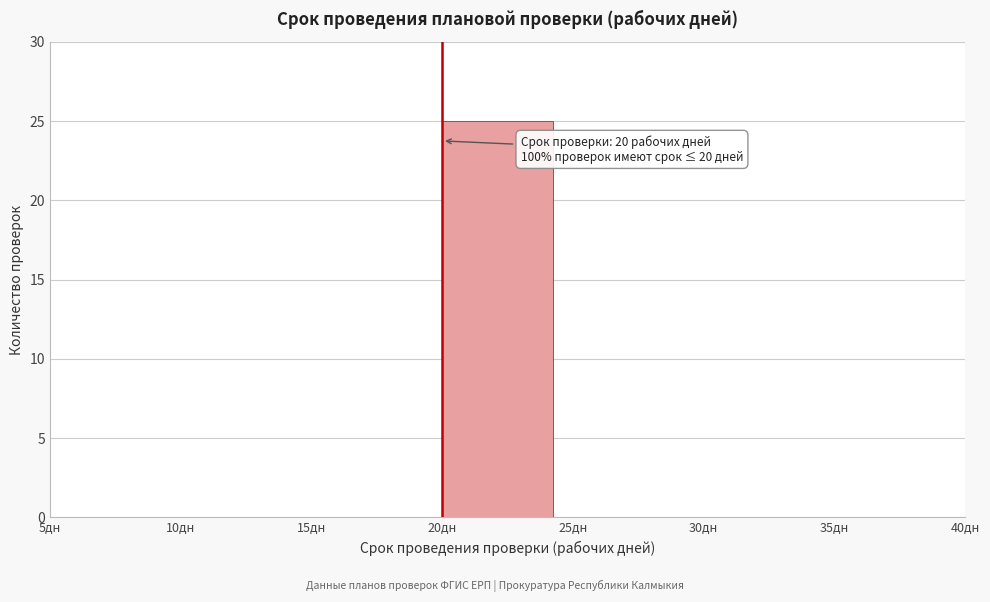

Which range on the x-axis has the tallest bar?

20 to 25